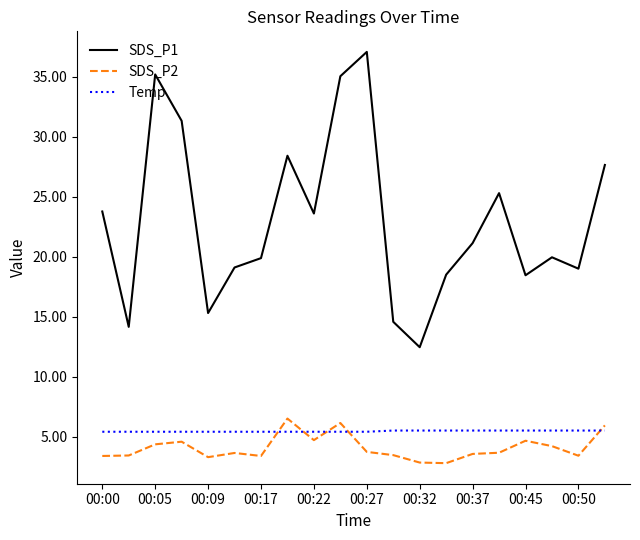

What is the difference between the maximum and minimum values in the SDS_P2 series?

3.7